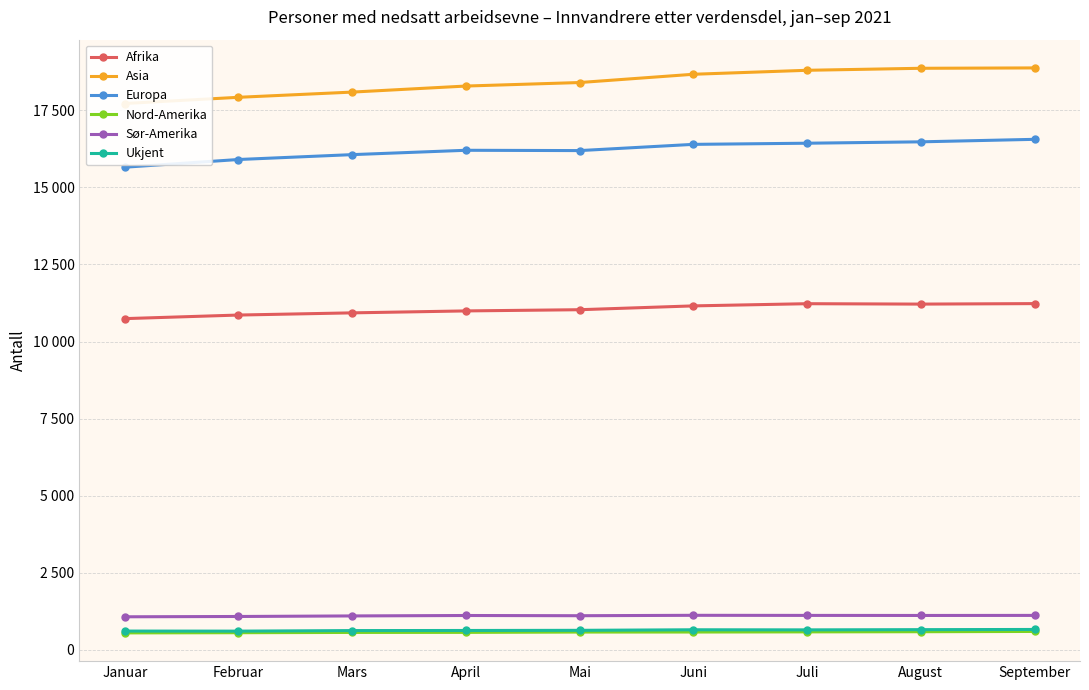

What value does the Afrika series have at Juli?

11228